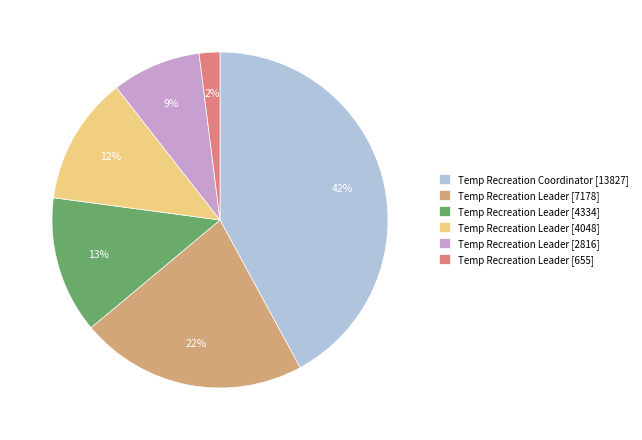

To the nearest percent, what portion does Temp Recreation Leader [4048] represent?

12%